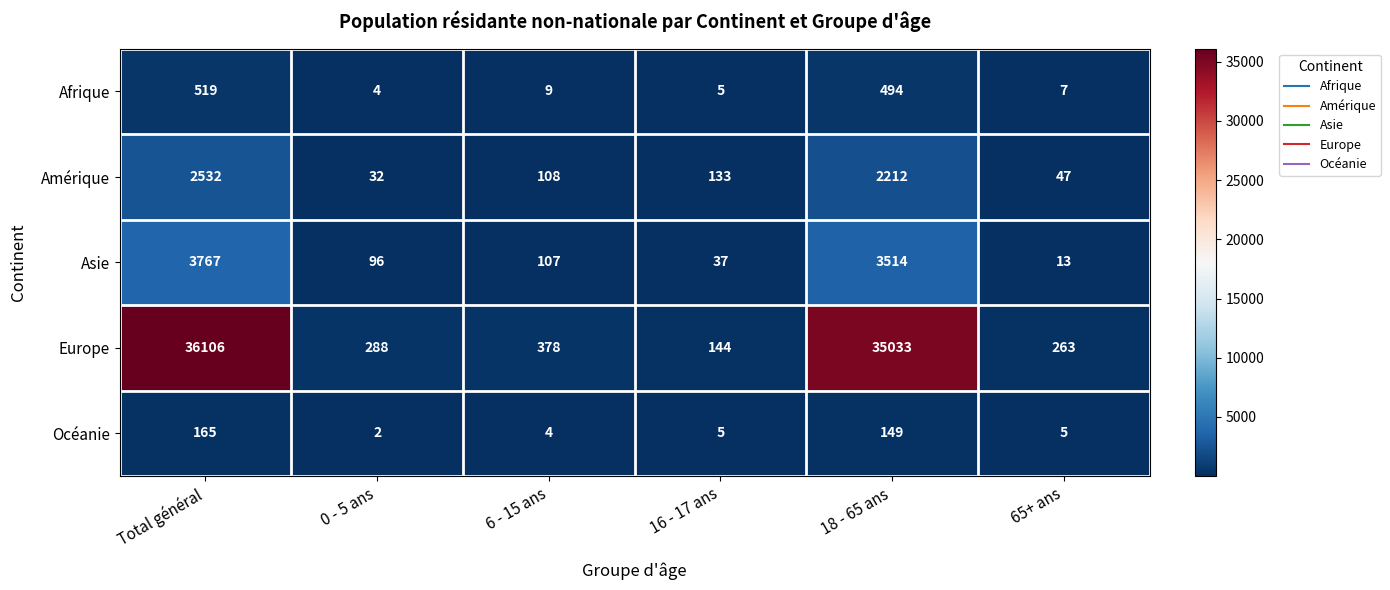

Count the number of data series in this chart.

5